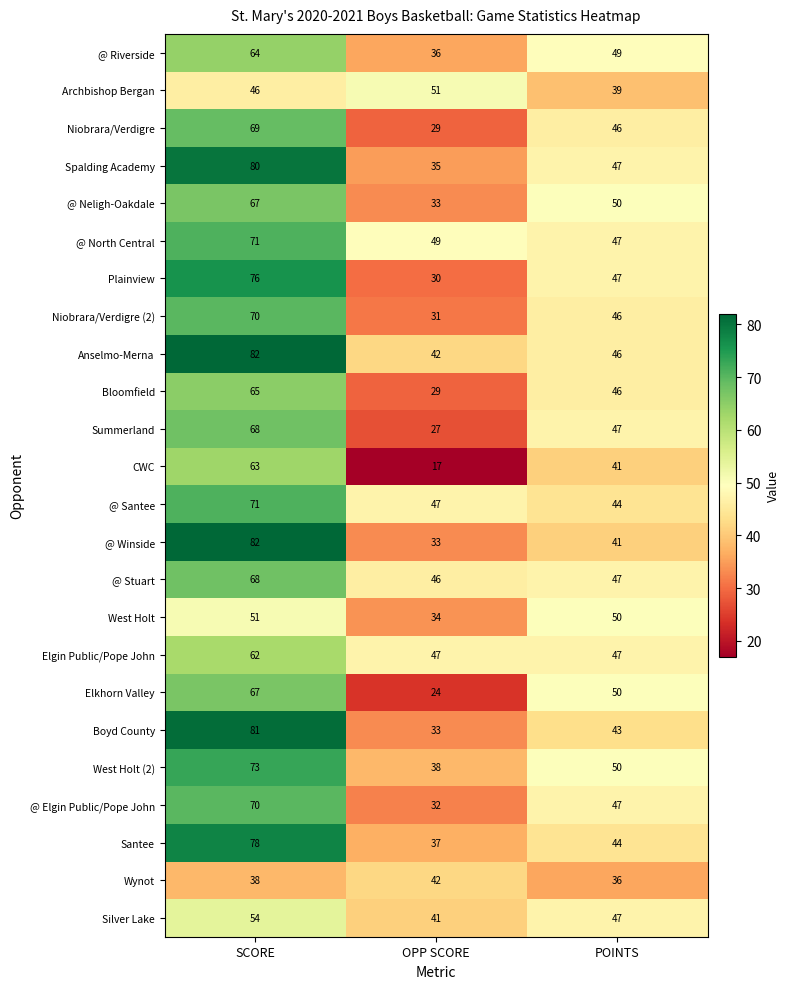

The Elkhorn Valley series shows 84 at POINTS. True or false?

False